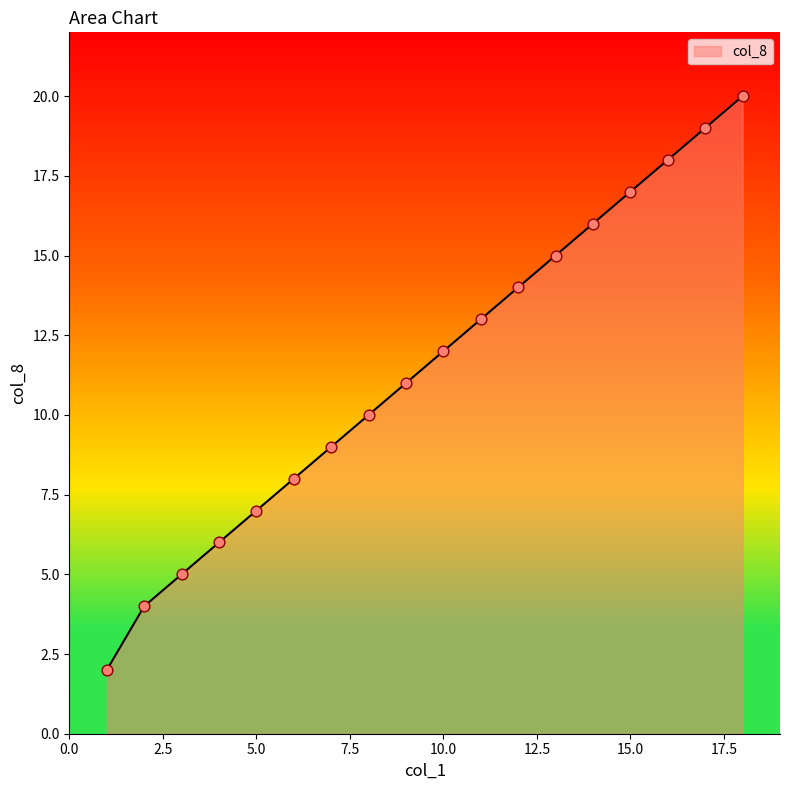

What is the difference between the maximum and minimum values?

18